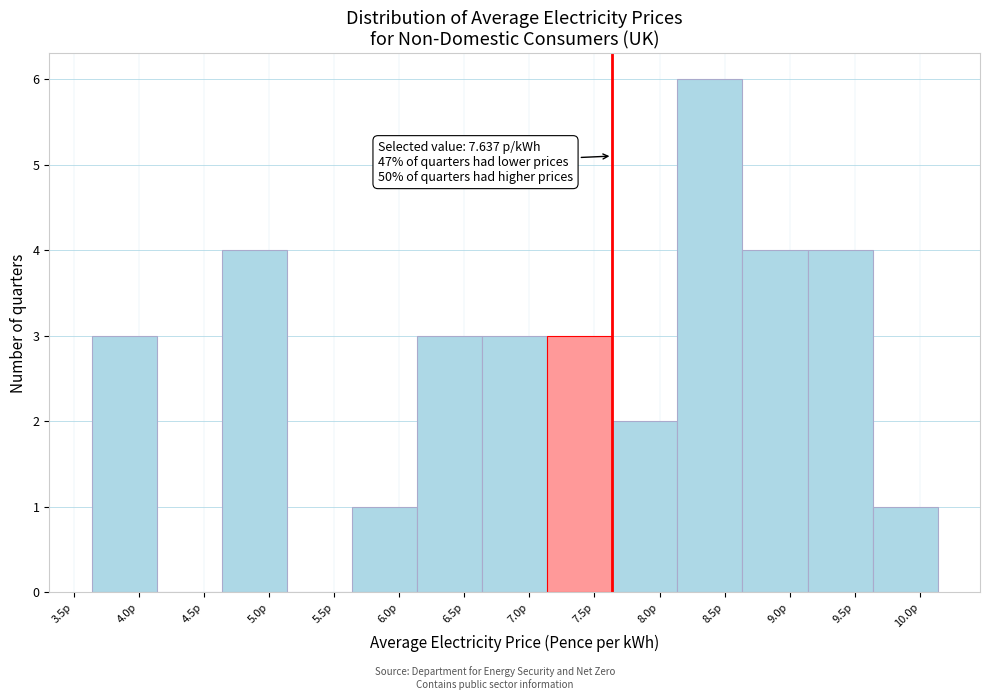

Which range on the x-axis has the tallest bar?

8.15 to 8.65